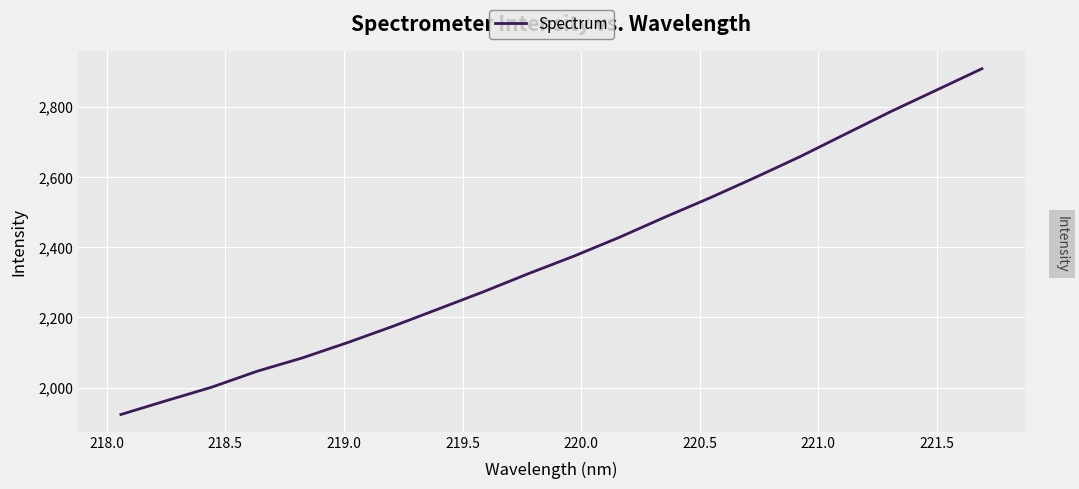

What is the difference between the maximum and minimum values?

985.8